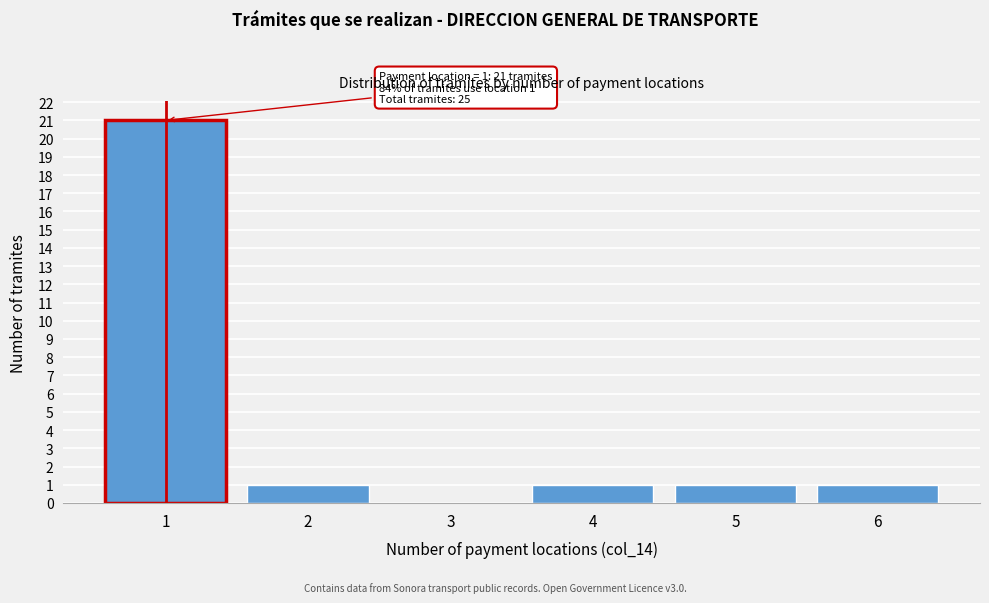

Reading left to right, what are all the values shown in this chart?

1=21	2=1	3=0	4=1	5=1	6=1